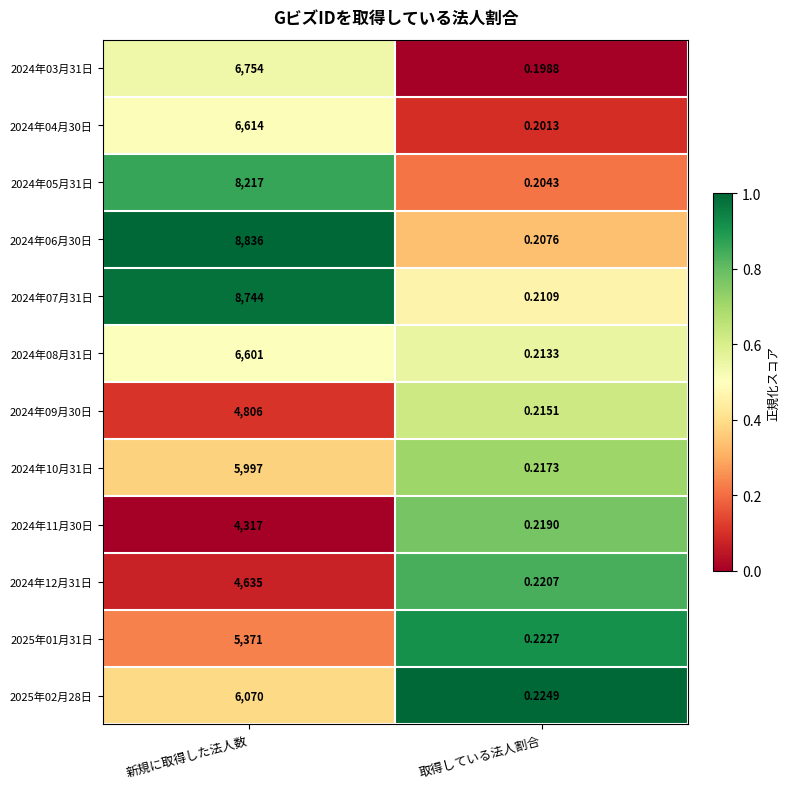

At which label is 2024年04月30日 closest to 3307?

取得している法人割合